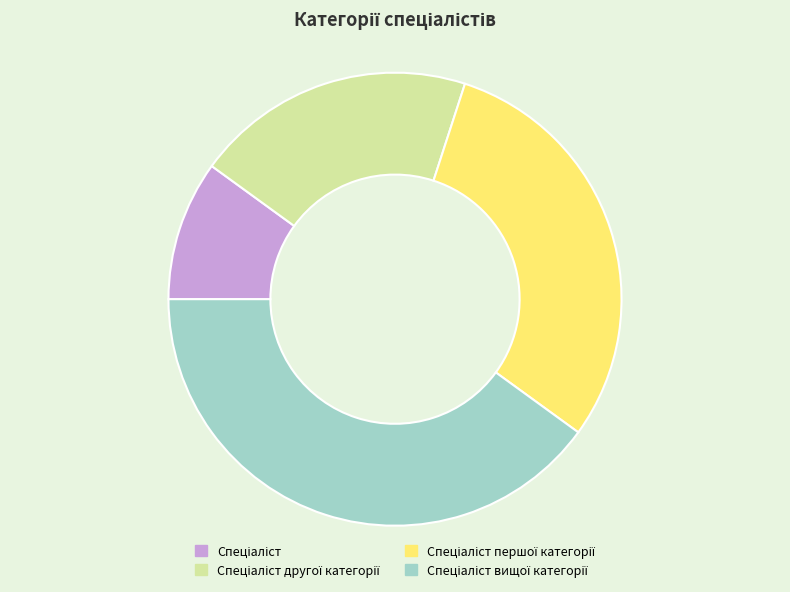

Is there any slice that represents more than half of the pie?

No